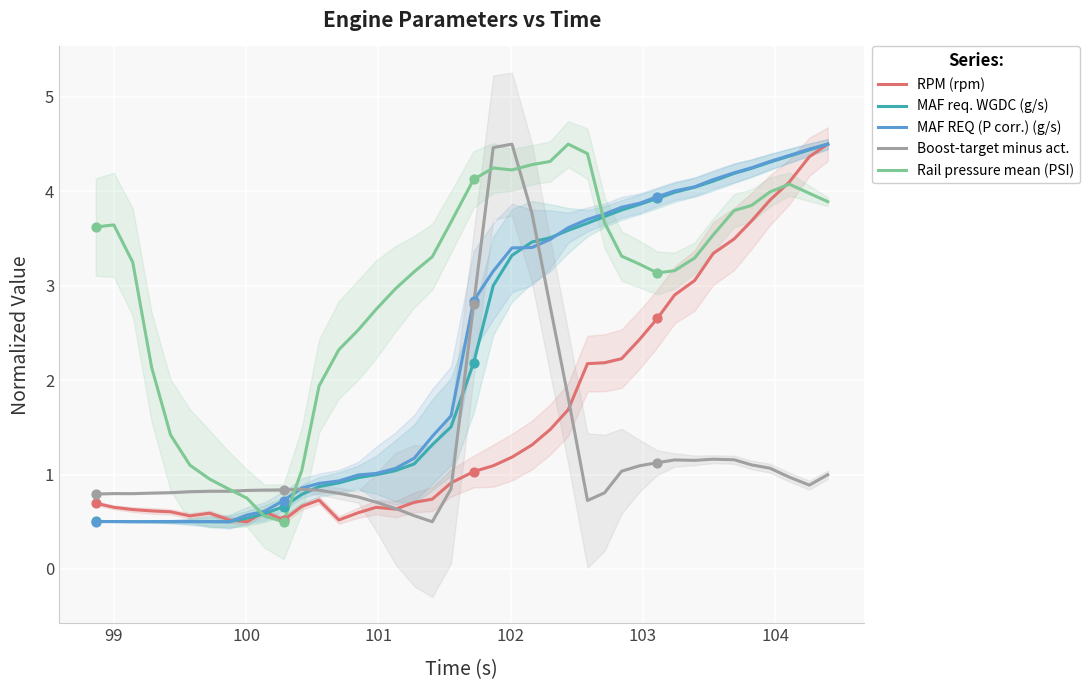

What are all the series names shown in the legend?

RPM (rpm), MAF req. WGDC (g/s), MAF REQ (P corr.) (g/s), Boost-target minus act., Rail pressure mean (PSI)